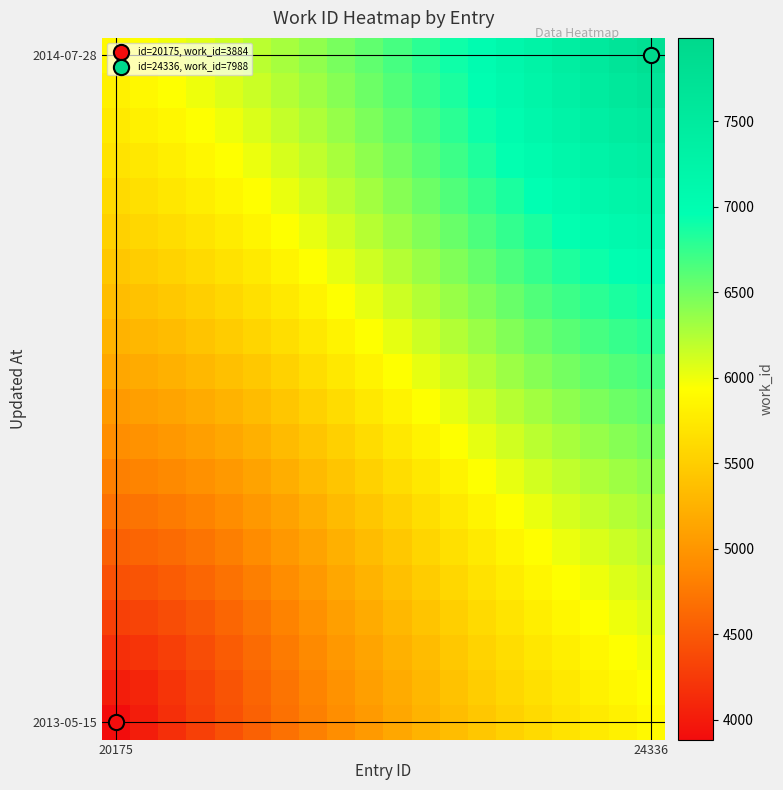

At how many categories does at least one series exceed 5737?

20